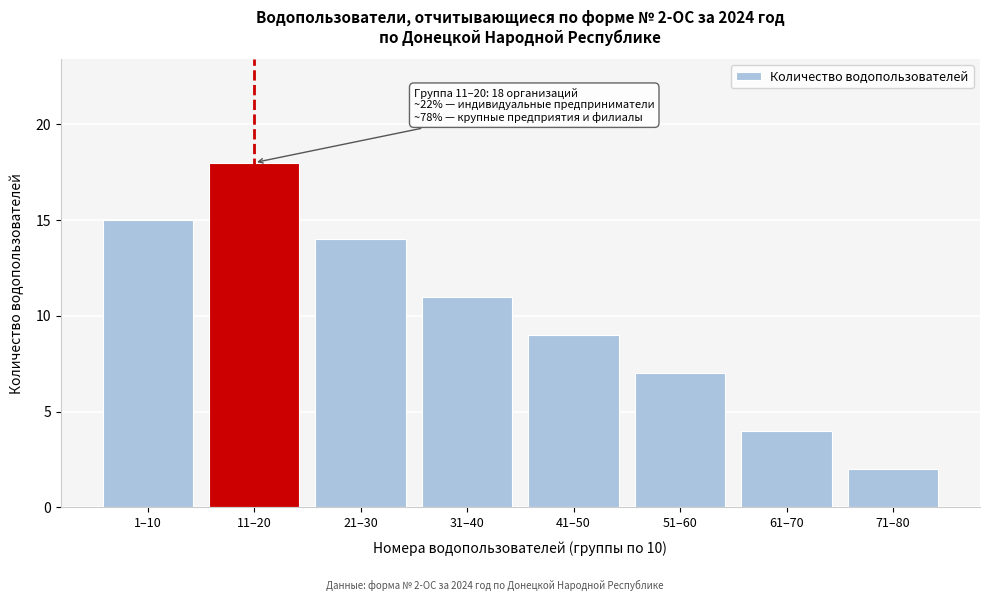

Reading right to left, list all the values displayed in this chart.

2	4	7	9	11	14	18	15